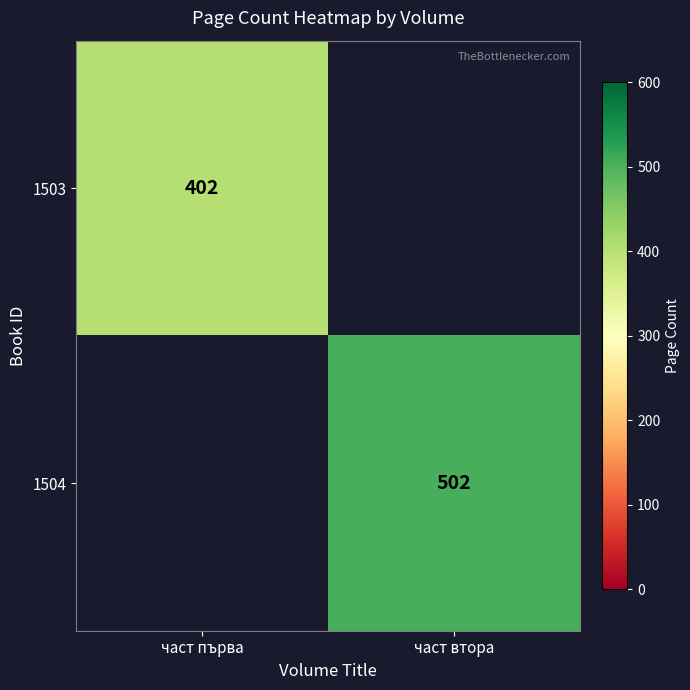

At which category is the sum across all series the highest?

част втора